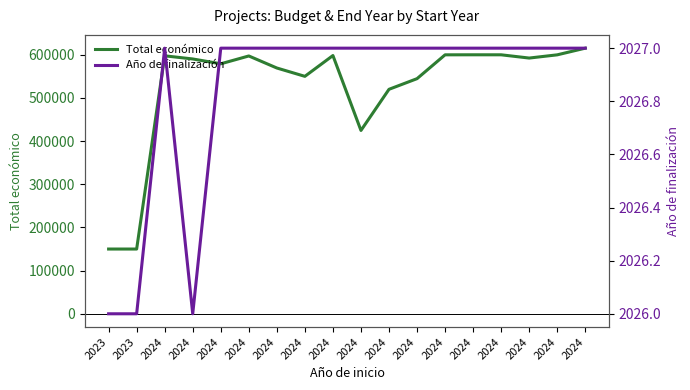

How many lines are shown in the chart?

2